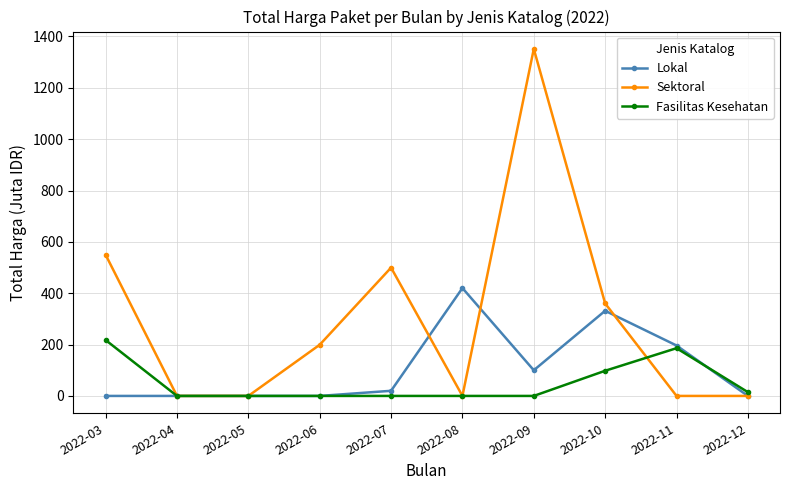

At which category is the sum across all series the highest?

2022-09